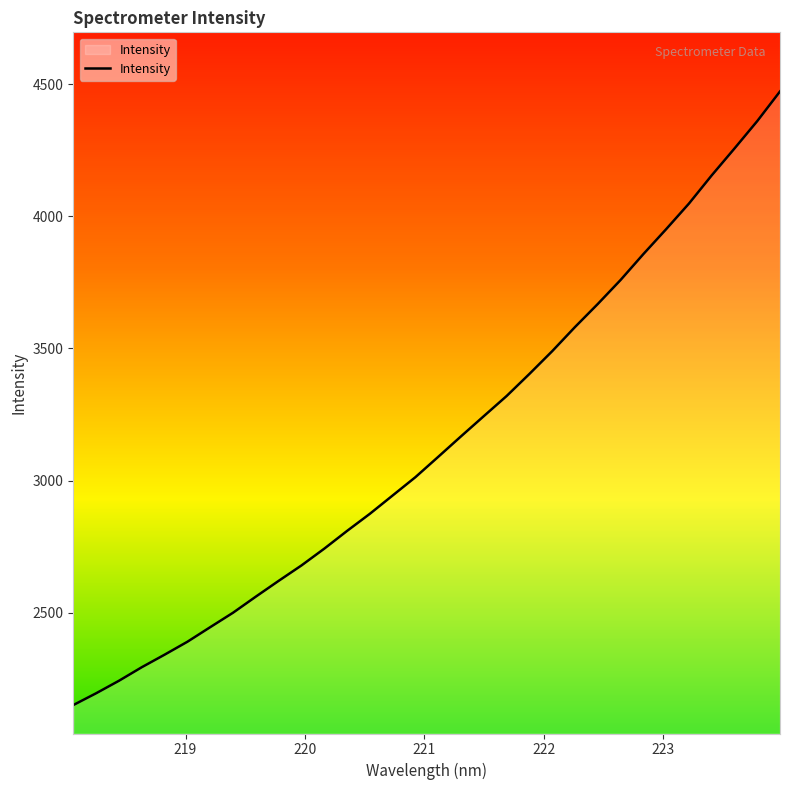

What is the difference between the maximum and minimum values?

2321.5